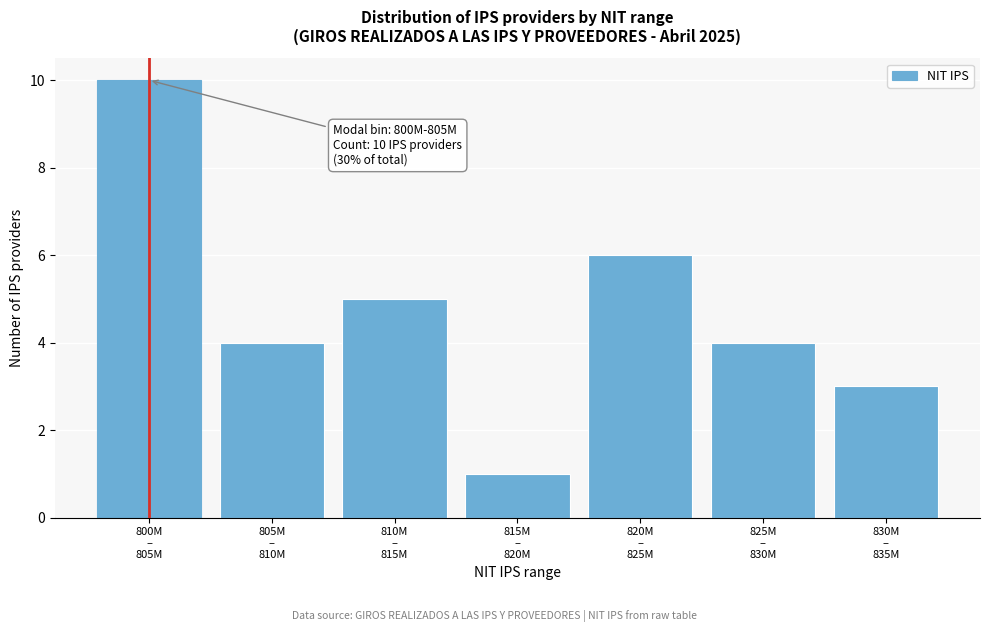

Reading right to left, list all the values displayed in this chart.

3	4	6	1	5	4	10